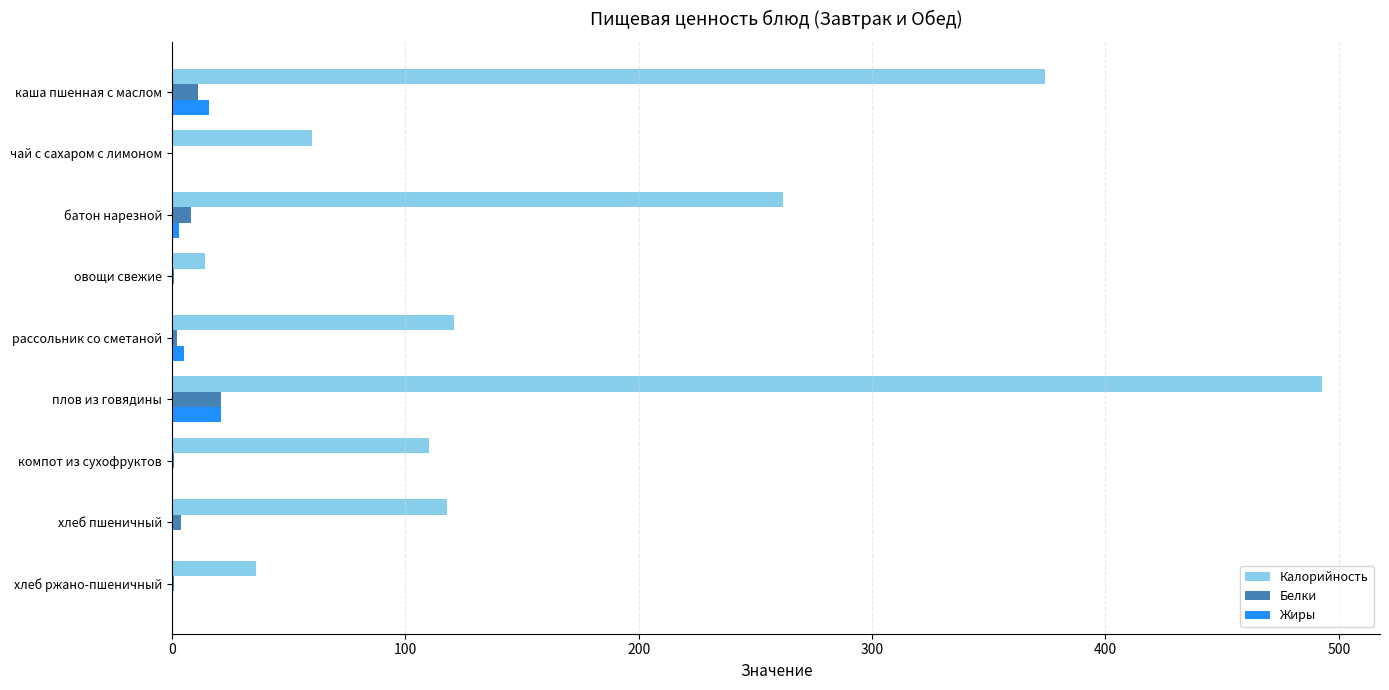

Which label corresponds to the largest value in the chart?

плов из говядины